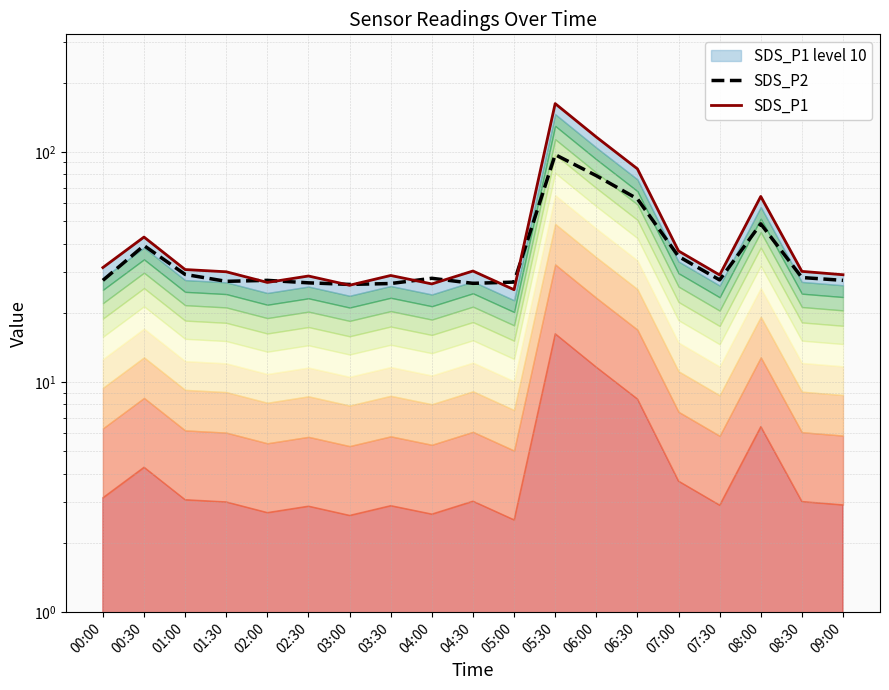

What is the total value across all series at 02:00?

54.8